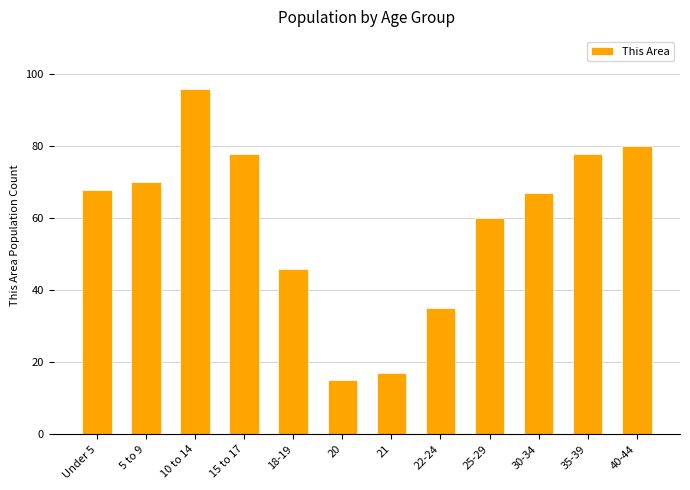

At which category does the chart reach its minimum across all series?

20